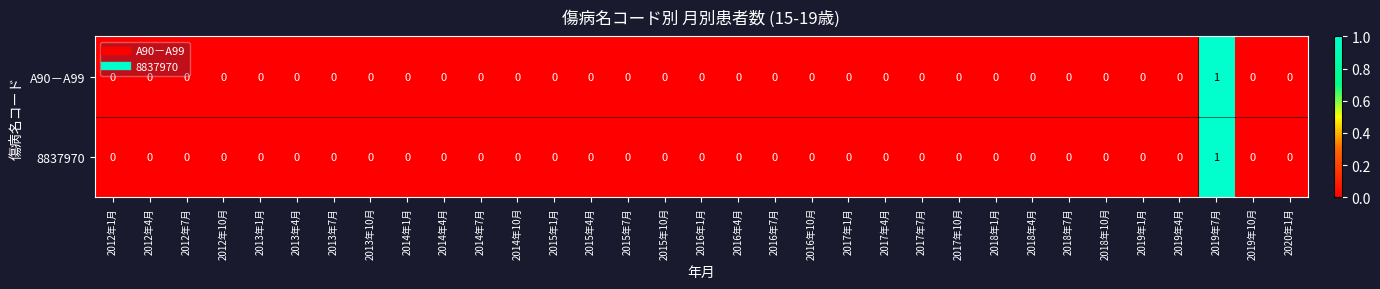

Which category has the highest value in the A90－A99 series?

2019年7月